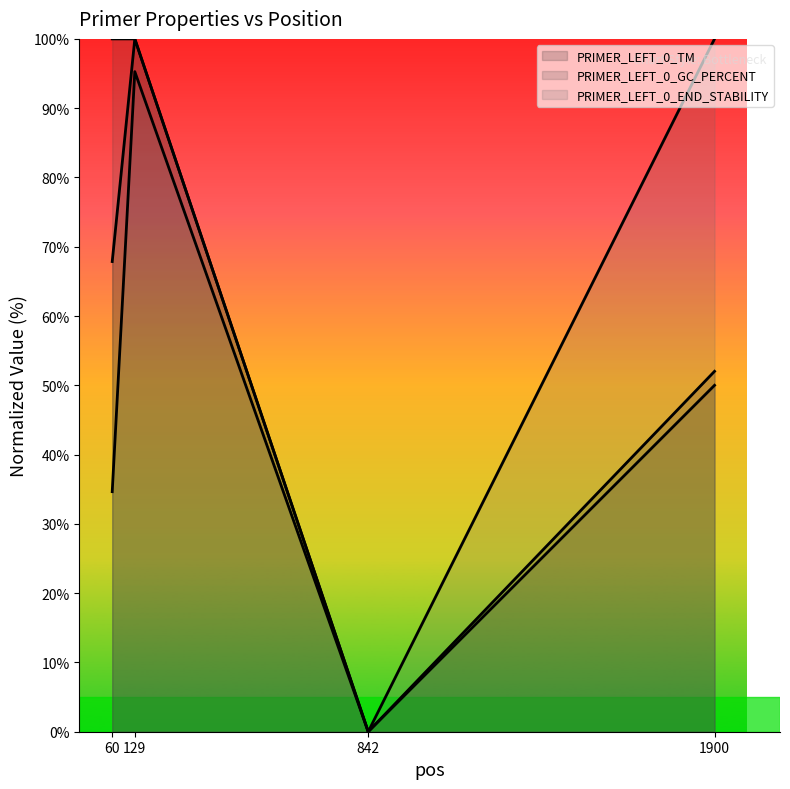

Reading left to right, transcribe all the data shown in this chart.

PRIMER_LEFT_0_TM (line): 67.9	100.0	0.0	52.0
PRIMER_LEFT_0_GC_PERCENT (line): 100.0	100.0	0.0	50.0
PRIMER_LEFT_0_END_STABILITY (line): 34.6	95.3	0.0	100.0